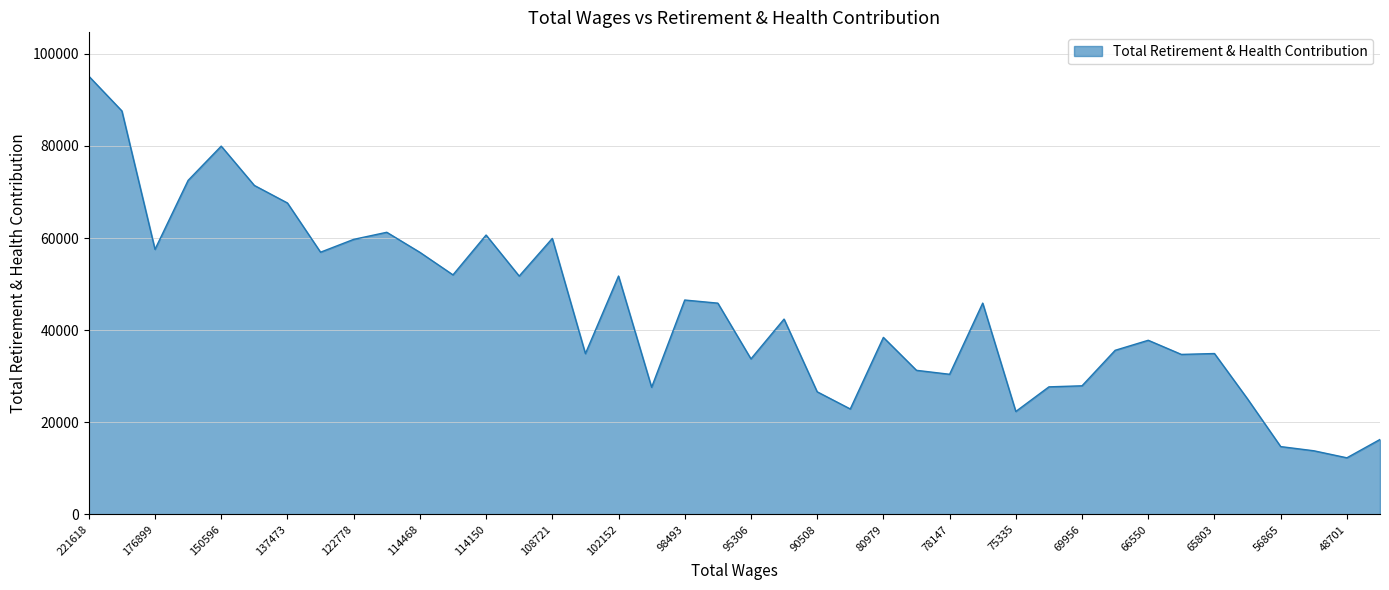

What is the difference between the maximum and minimum values?

82867